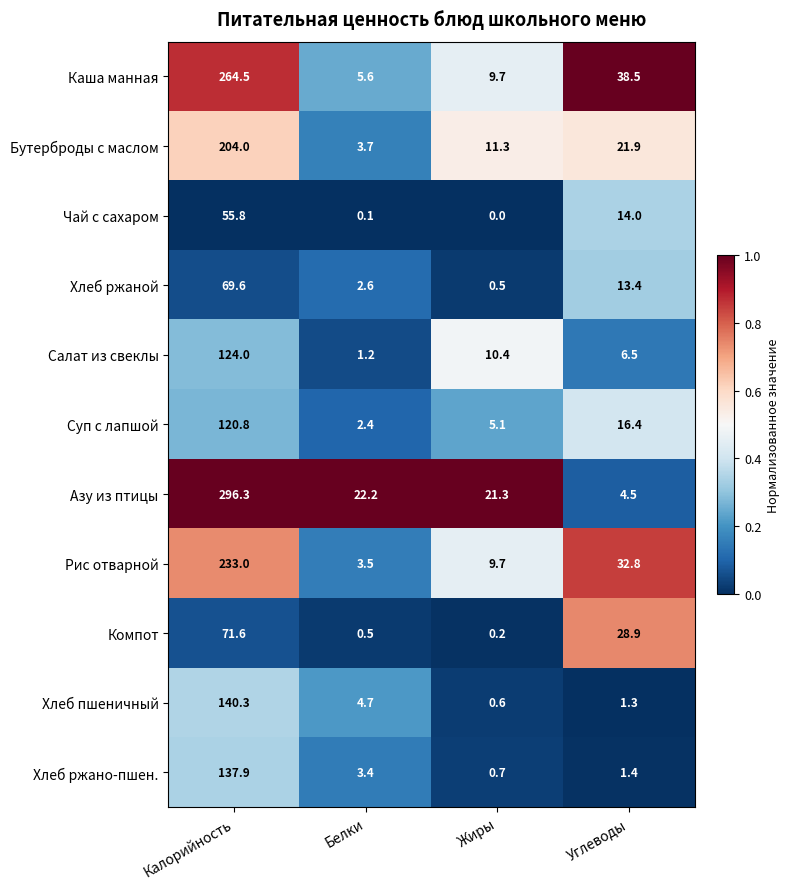

Where does the Бутерброды с маслом series first go above 21?

Калорийность